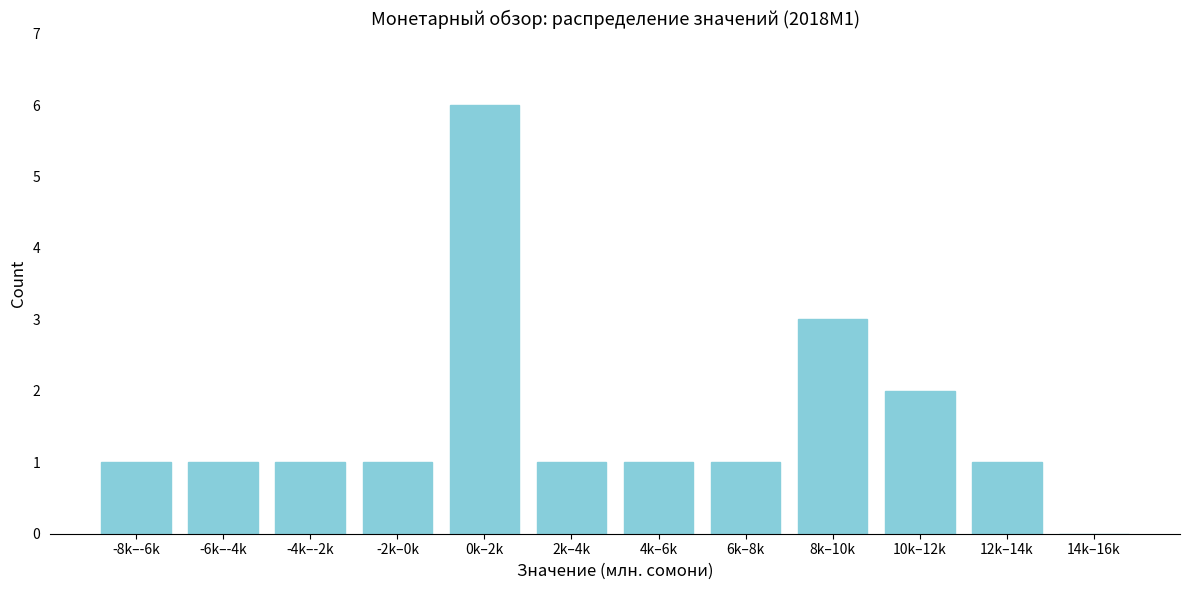

Reading left to right, list all the values displayed in this chart.

-8k–-6k=1	-6k–-4k=1	-4k–-2k=1	-2k–0k=1	0k–2k=6	2k–4k=1	4k–6k=1	6k–8k=1	8k–10k=3	10k–12k=2	12k–14k=1	14k–16k=0